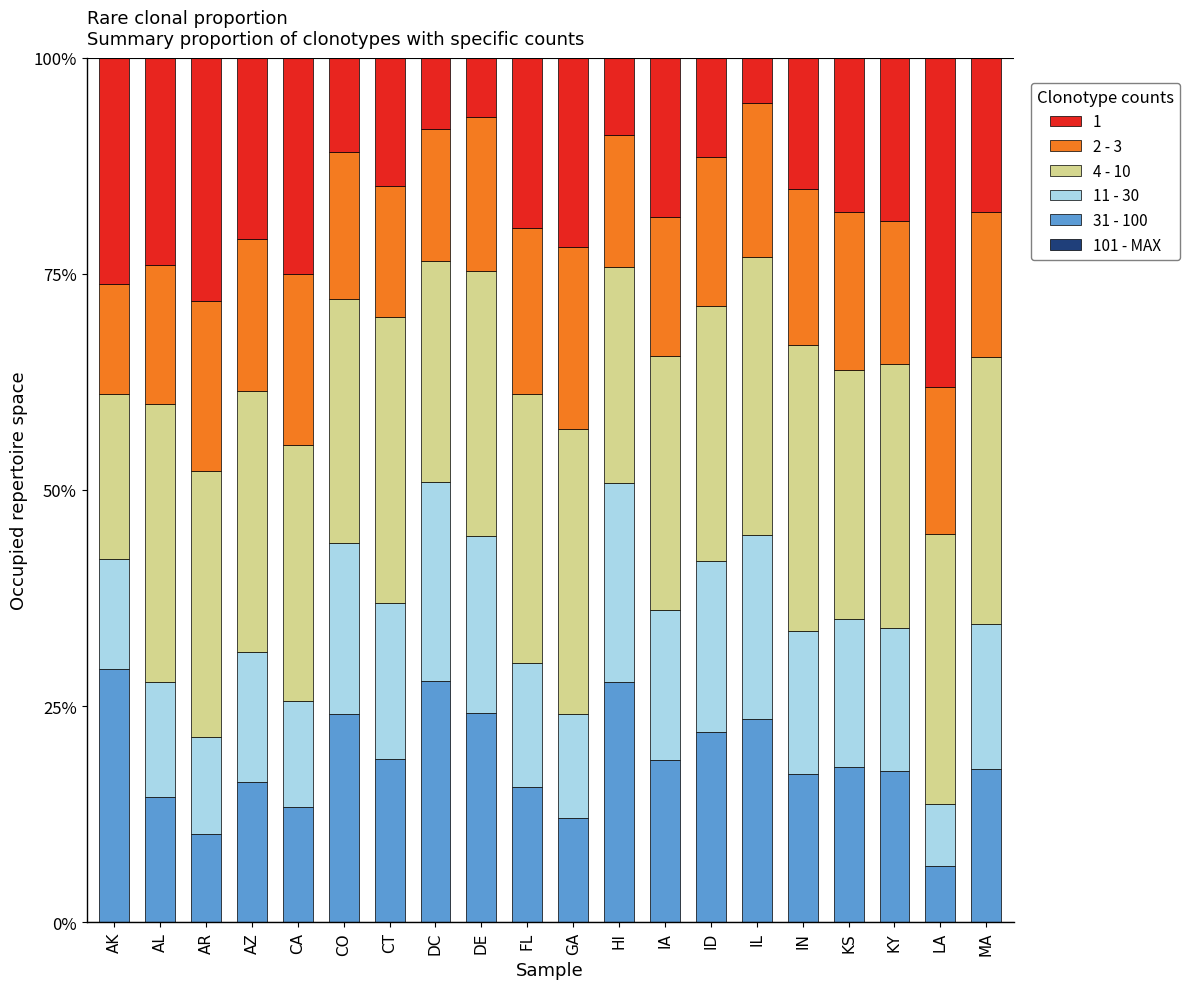

What is the total value across all series at DE?

100.0